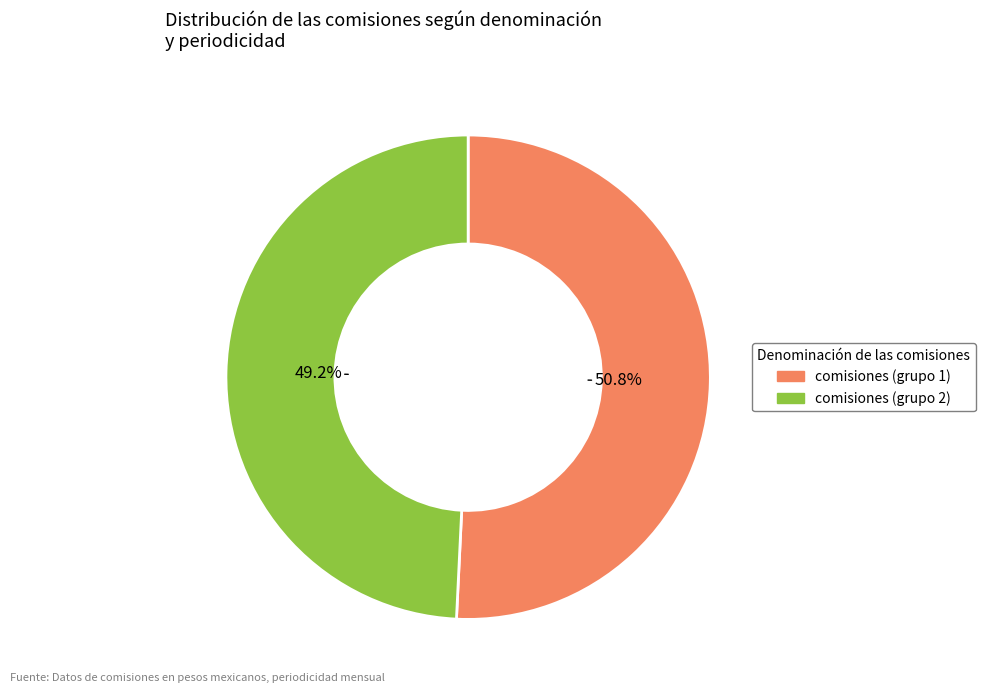

Which slice represents more than half of the pie?

comisiones (grupo 1)